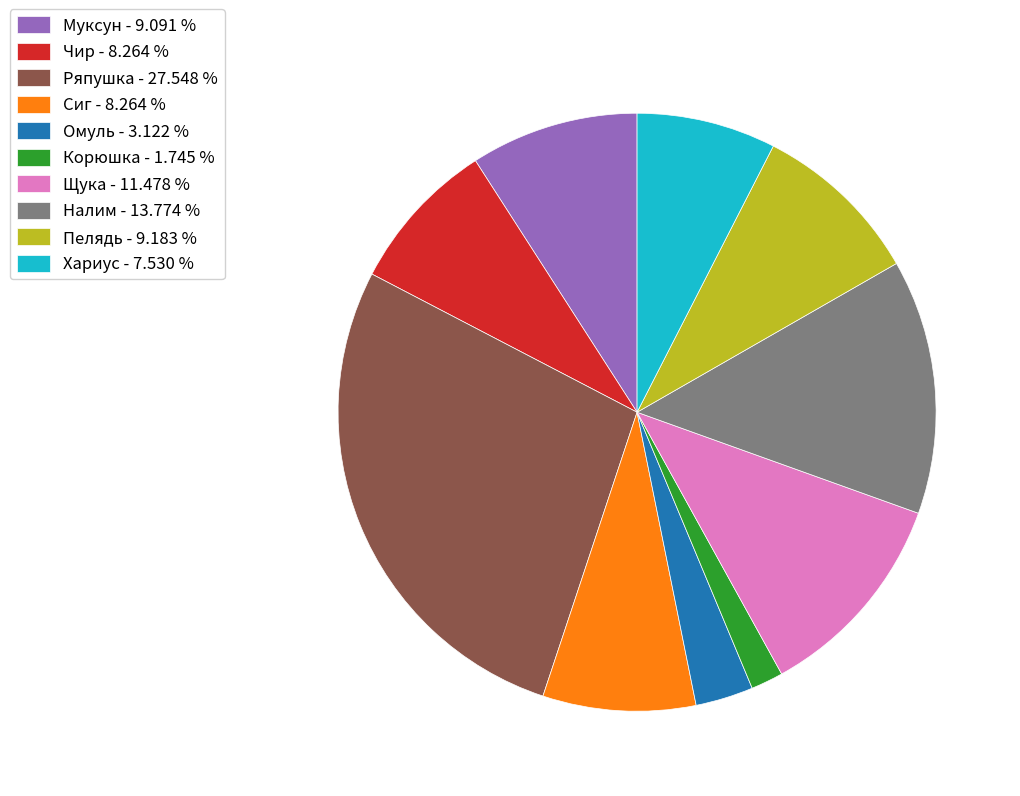

Is the sum of Сиг - 8.264 % and Чир - 8.264 % greater than half?

No